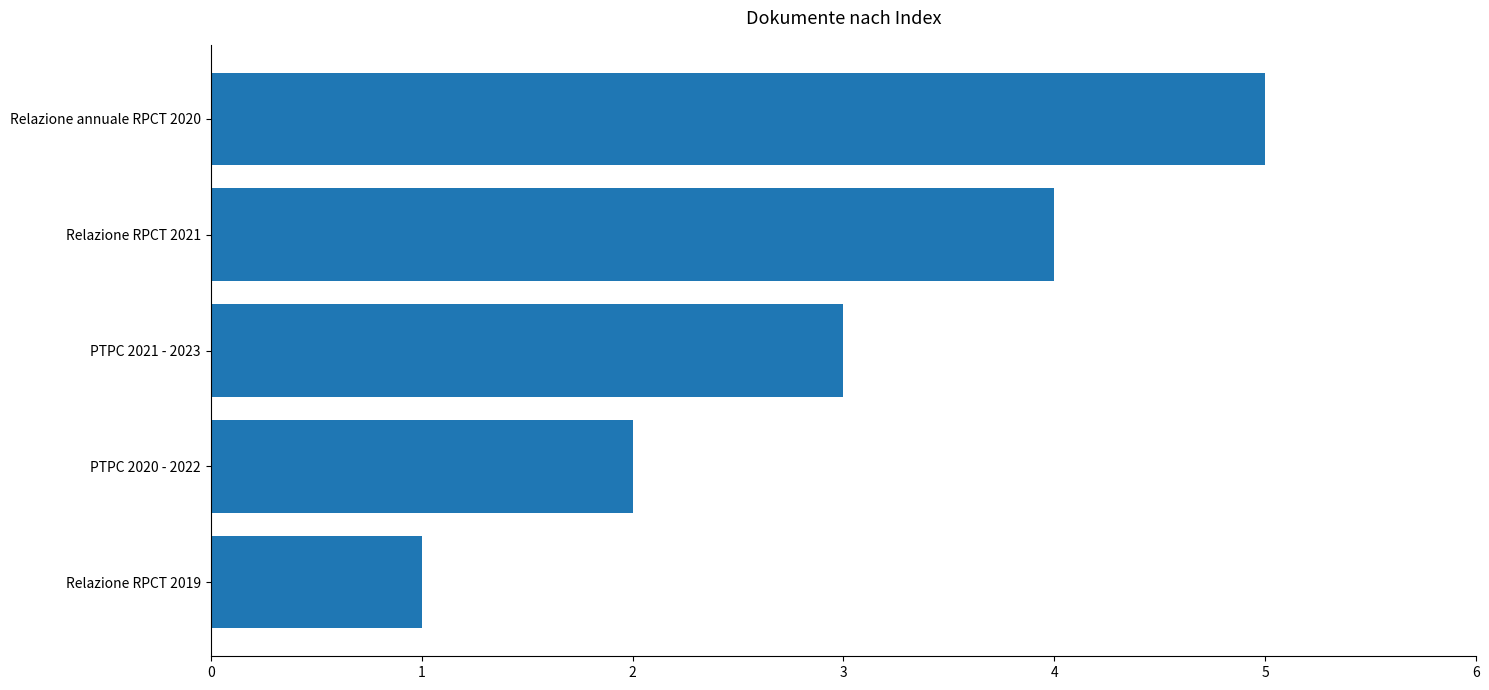

Read the value at Relazione annuale RPCT 2020.

5